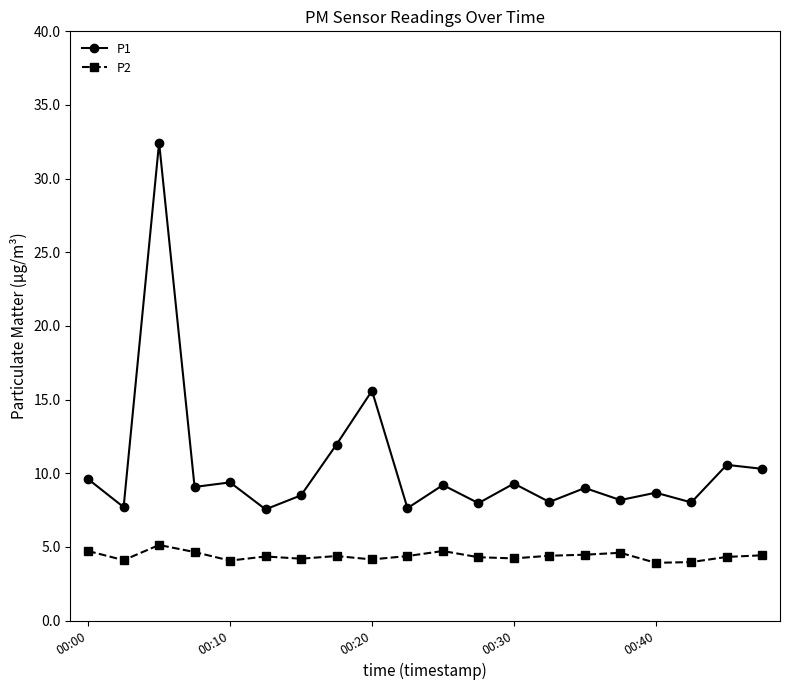

What is the value of the P1 point at the 13th from the left?

9.3